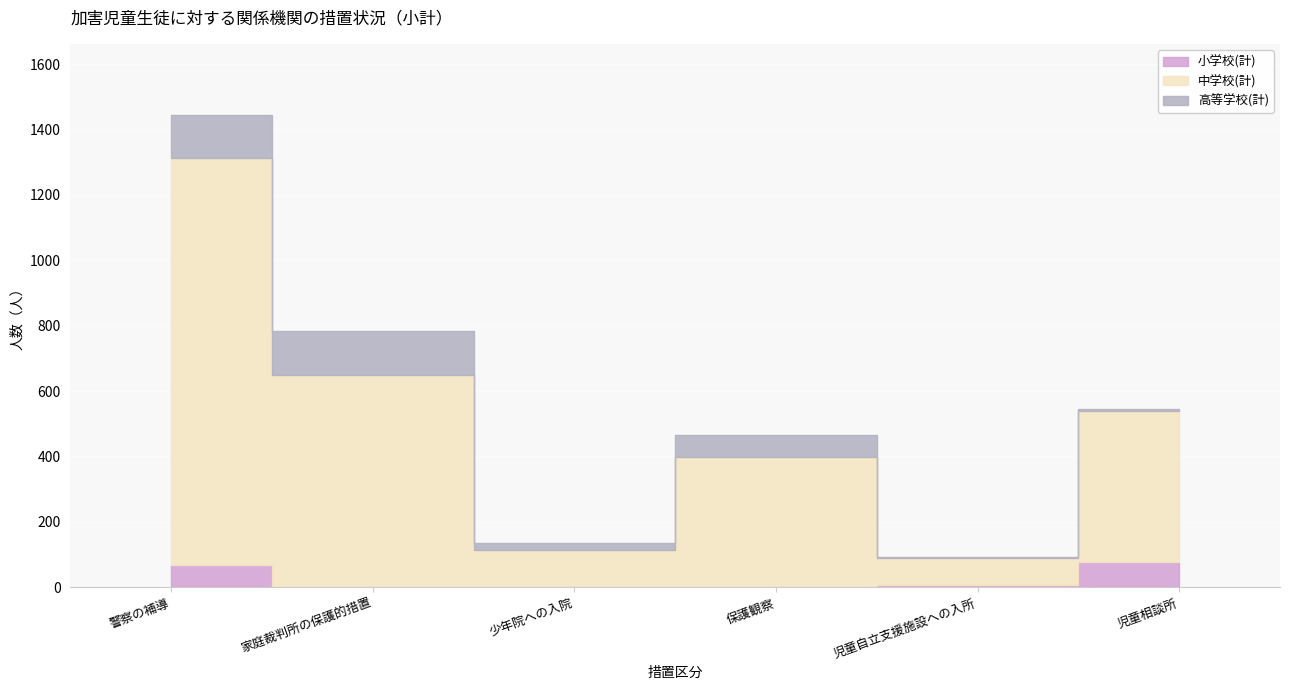

At which label is 小学校(計) closest to 38?

警察の補導